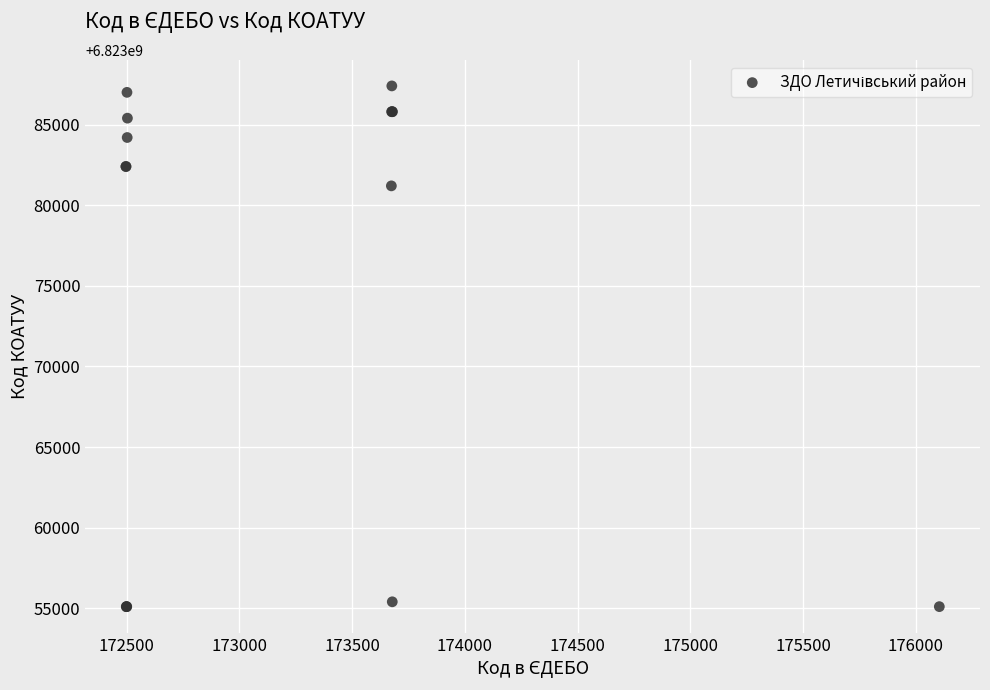

What Y value in the scatter plot is closest to 6823071250?

6823081201